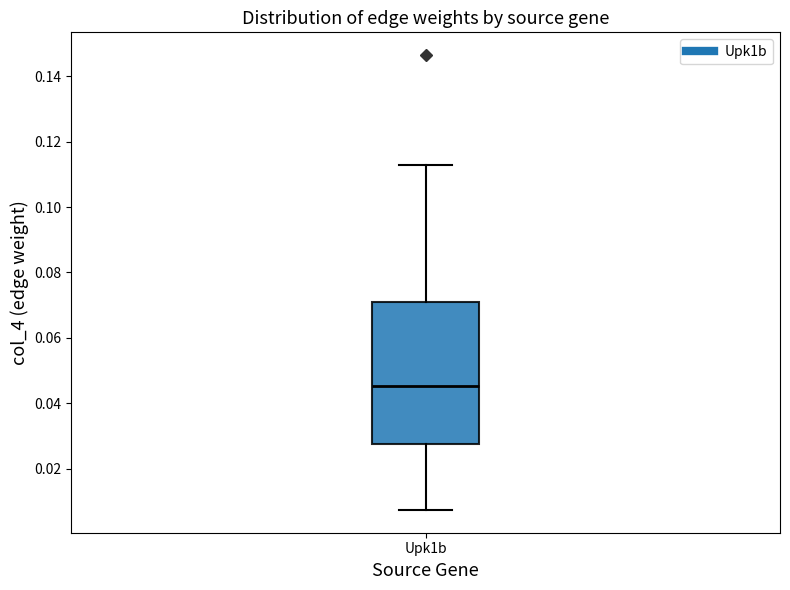

Where does the upper whisker of the box for Upk1b end on the y-axis? The values are not printed on the chart, so give them approximately, as read against the axis.

0.112